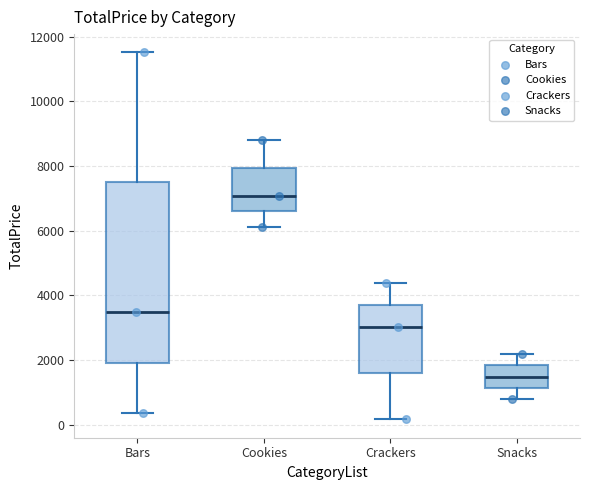

Where does the upper whisker of the box for Crackers end on the y-axis? The values are not printed on the chart, so give them approximately, as read against the axis.

4400